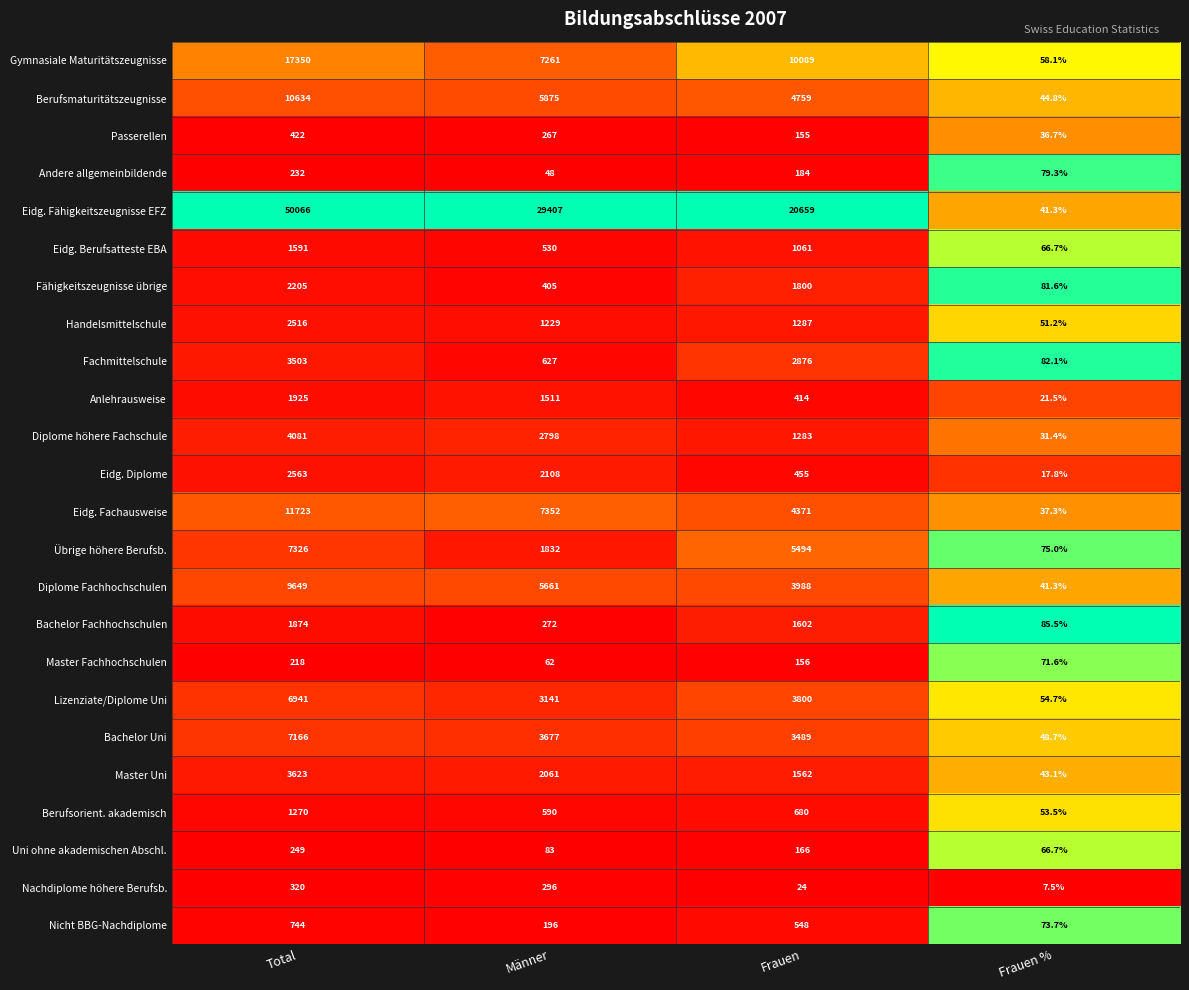

Rank the series at Total from highest to lowest value.

Eidg. Fähigkeitszeugnisse EFZ, Gymnasiale Maturitätszeugnisse, Eidg. Fachausweise, Berufsmaturitätszeugnisse, Diplome Fachhochschulen, Übrige höhere Berufsb., Bachelor Uni, Lizenziate/Diplome Uni, Diplome höhere Fachschule, Master Uni, Fachmittelschule, Eidg. Diplome, Handelsmittelschule, Fähigkeitszeugnisse übrige, Anlehrausweise, Bachelor Fachhochschulen, Eidg. Berufsatteste EBA, Berufsorient. akademisch, Nicht BBG-Nachdiplome, Passerellen, Nachdiplome höhere Berufsb., Uni ohne akademischen Abschl., Andere allgemeinbildende, Master Fachhochschulen